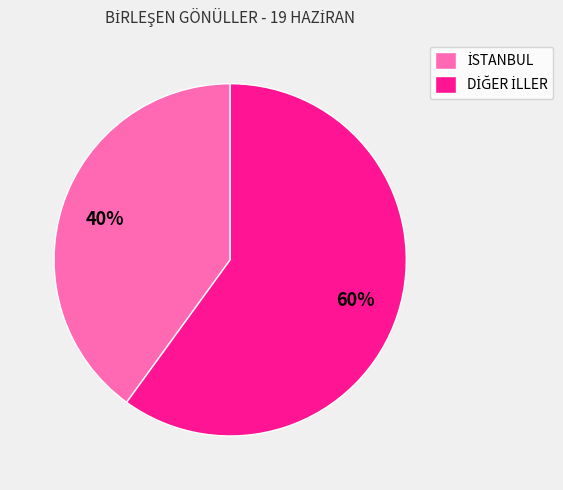

To the nearest percent, what is the average slice percentage?

50%